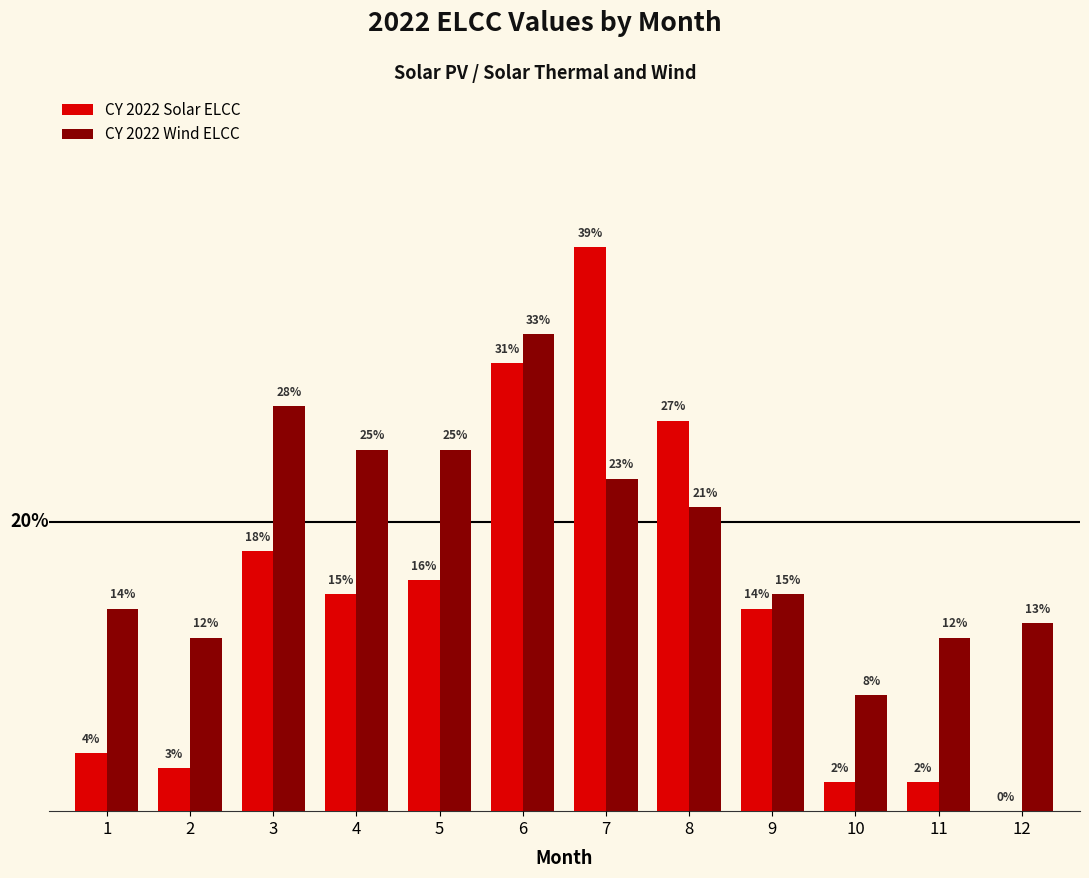

Reading right to left, transcribe all the data shown in this chart.

CY 2022 Solar ELCC: 12=0.0	11=0.0	10=0.0	9=0.1	8=0.3	7=0.4	6=0.3	5=0.2	4=0.1	3=0.2	2=0.0	1=0.0
CY 2022 Wind ELCC: 12=0.1	11=0.1	10=0.1	9=0.1	8=0.2	7=0.2	6=0.3	5=0.2	4=0.2	3=0.3	2=0.1	1=0.1